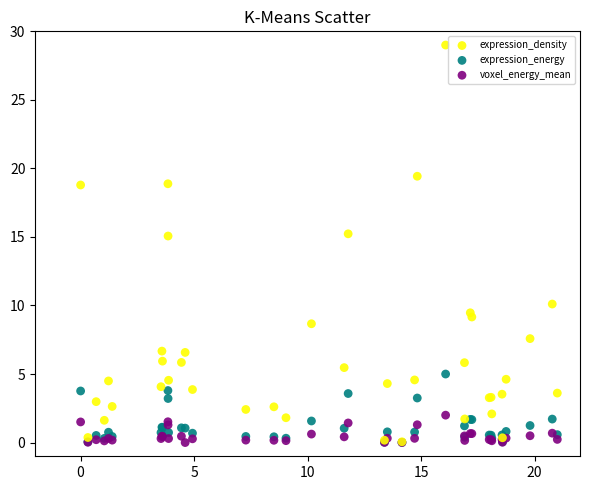

What are all the series names shown in the legend?

expression_density, expression_energy, voxel_energy_mean